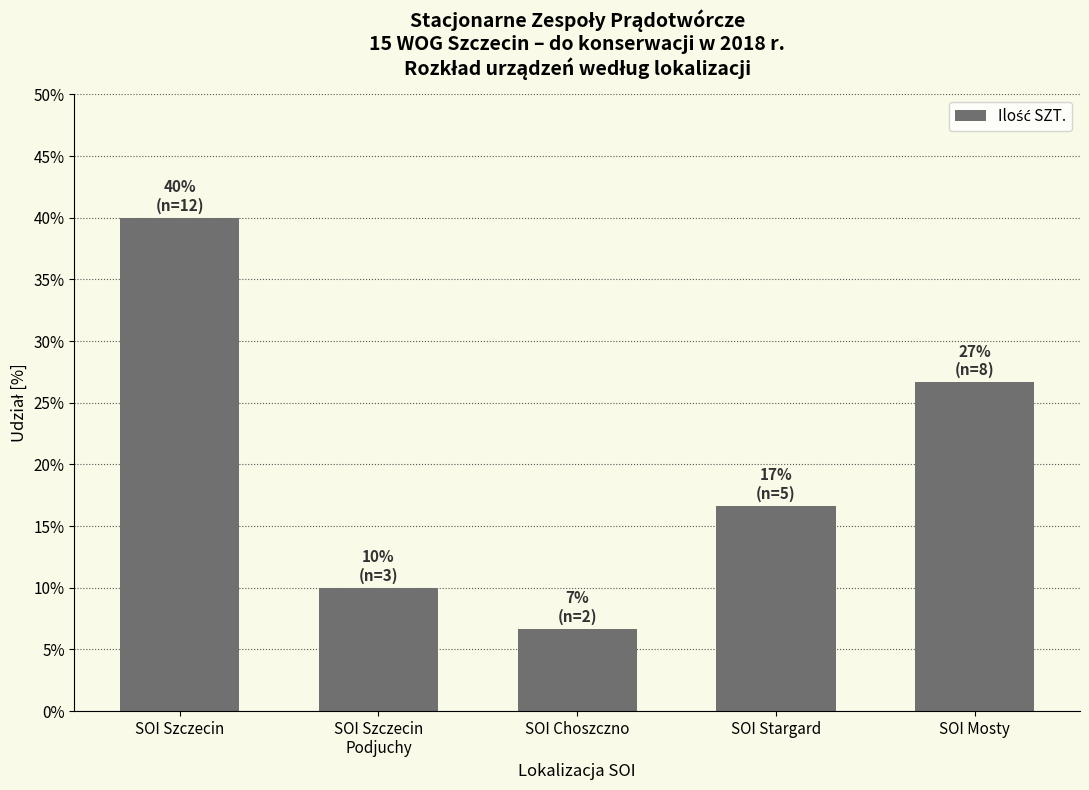

Reading left to right, transcribe all the data shown in this chart.

40.0	10.0	6.7	16.7	26.7